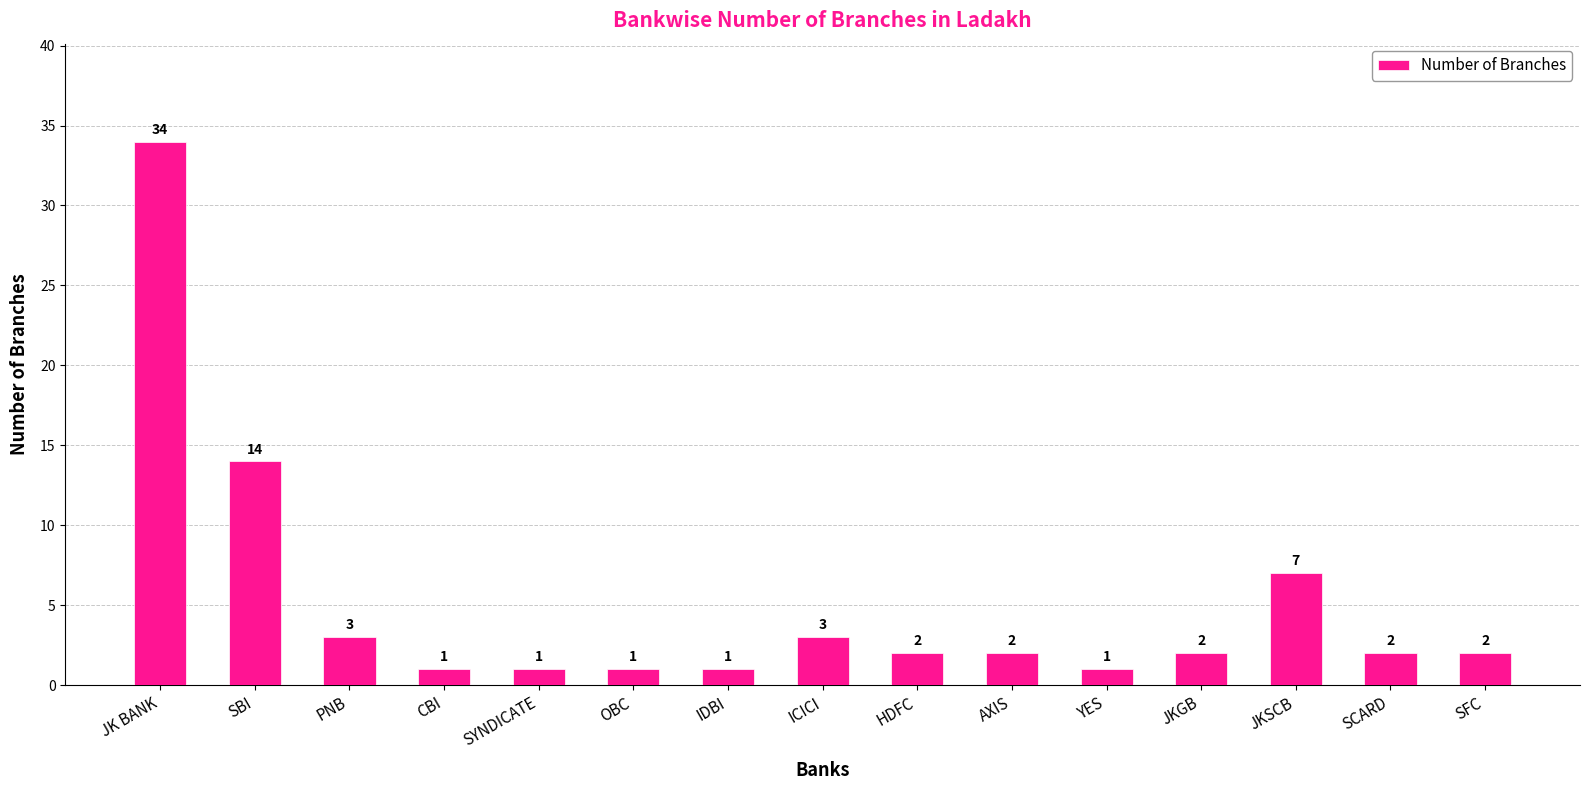

Which label corresponds to the largest value in the chart?

JK BANK